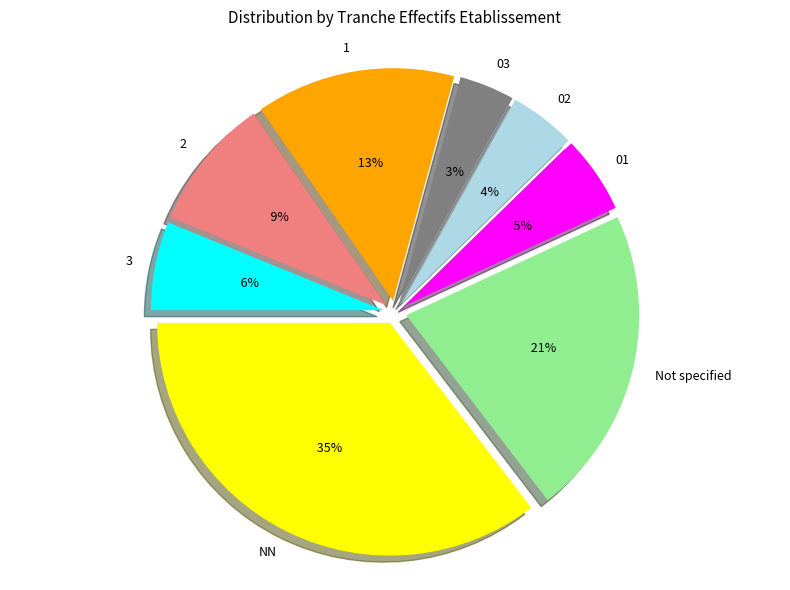

To the nearest percent, what is the average slice percentage?

12%